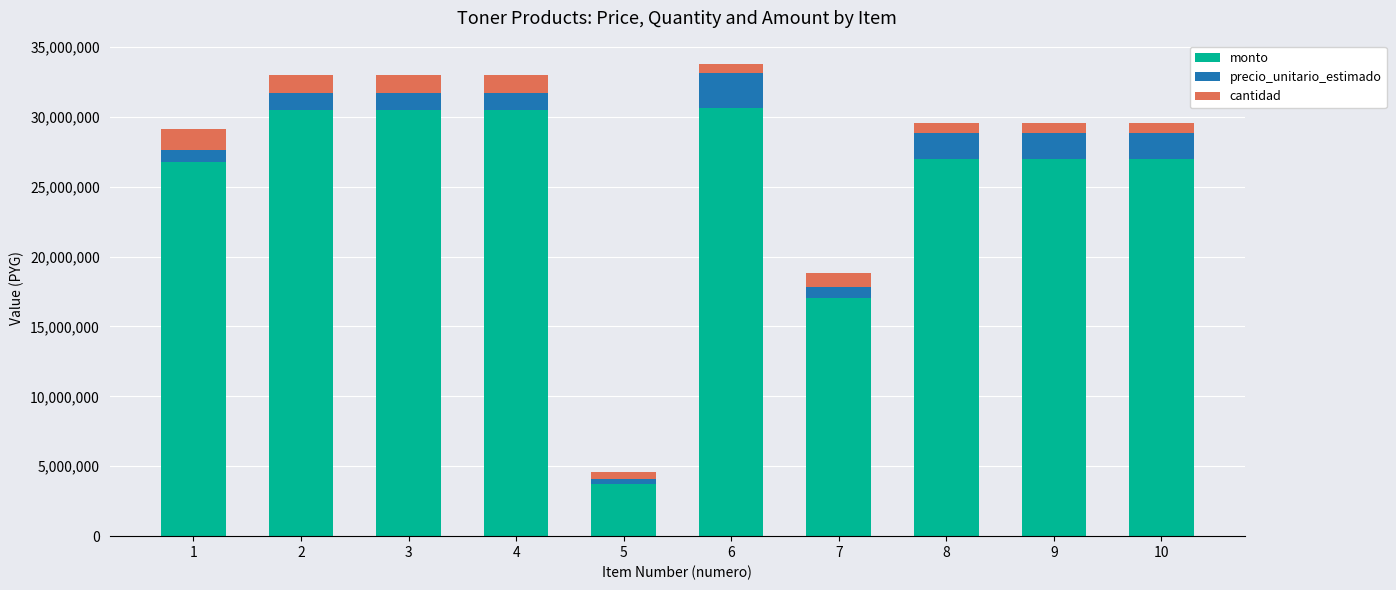

The monto series shows 42042308 at 4. True or false?

False